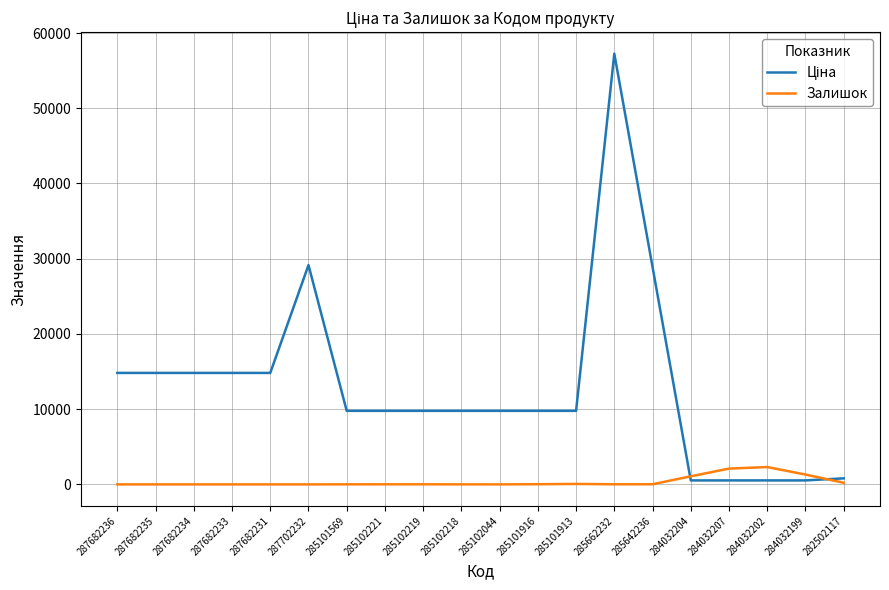

True or false: Залишок has a value of 7.0 at 285101569.

True